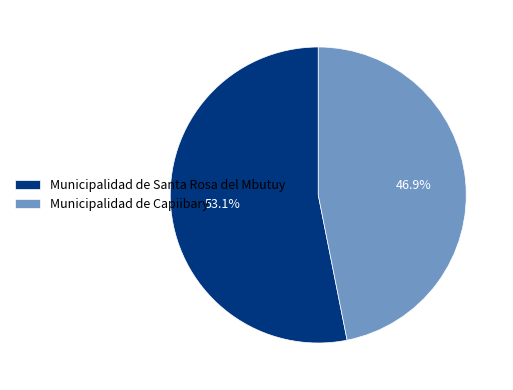

Does any single category account for the majority?

Yes